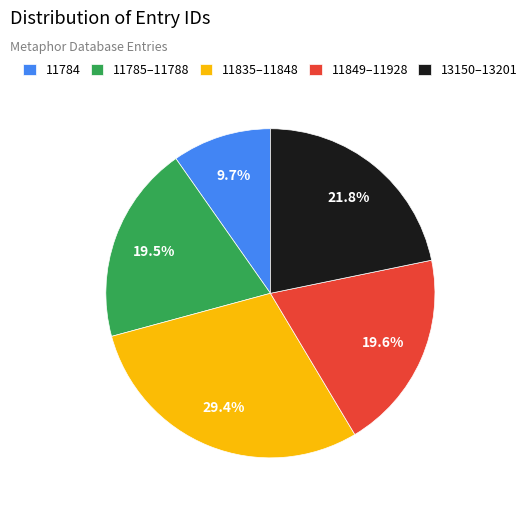

Approximately how many times larger is the value at 11784 compared to 11835–11848?

0.3